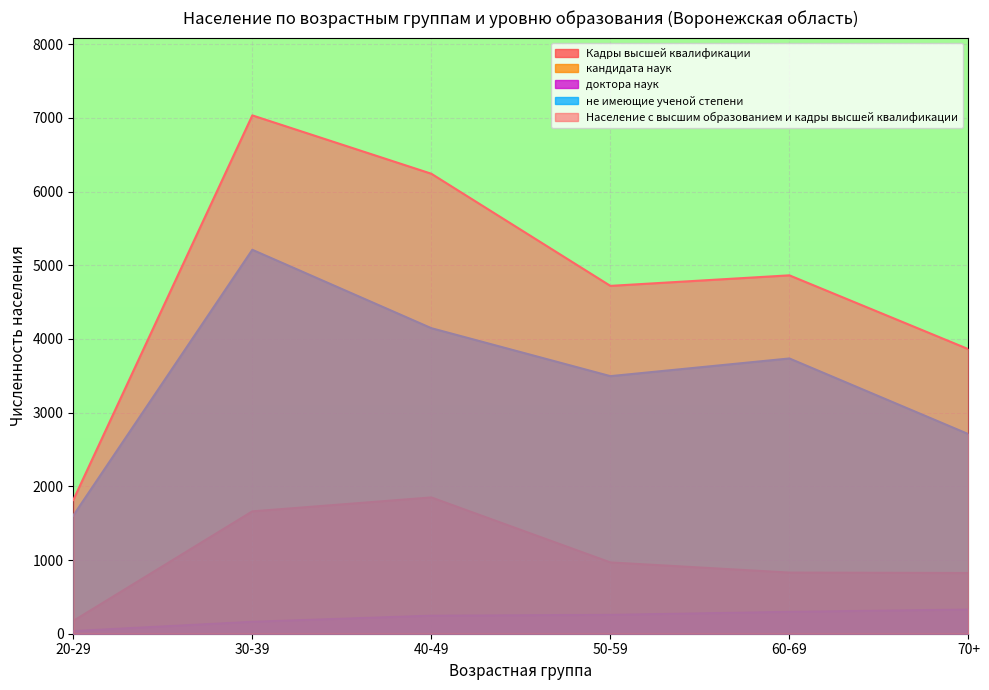

True or false: Население с высшим образованием и кадры высшей квалификации and не имеющие ученой степени cross at least once.

False